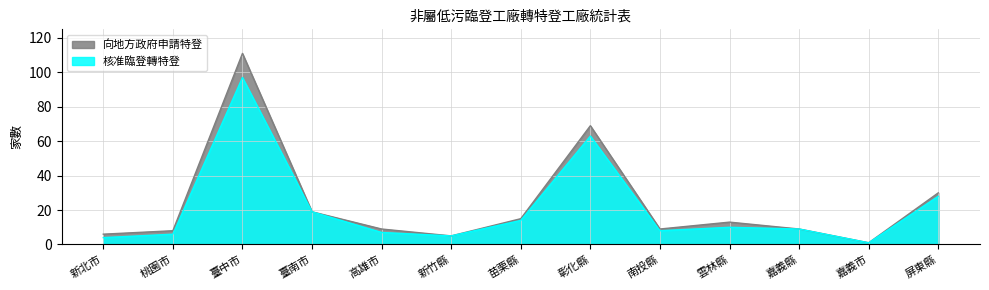

How many categories are shown in the chart?

13